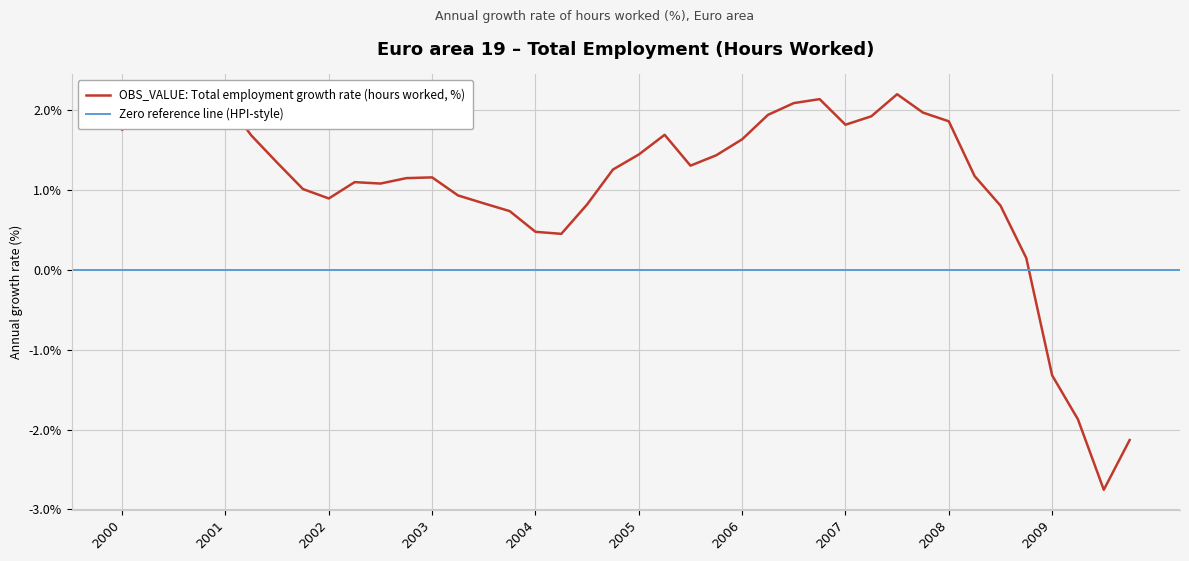

What is the minimum value for OBS_VALUE: Total employment growth rate (hours worked, %)?

-2.8